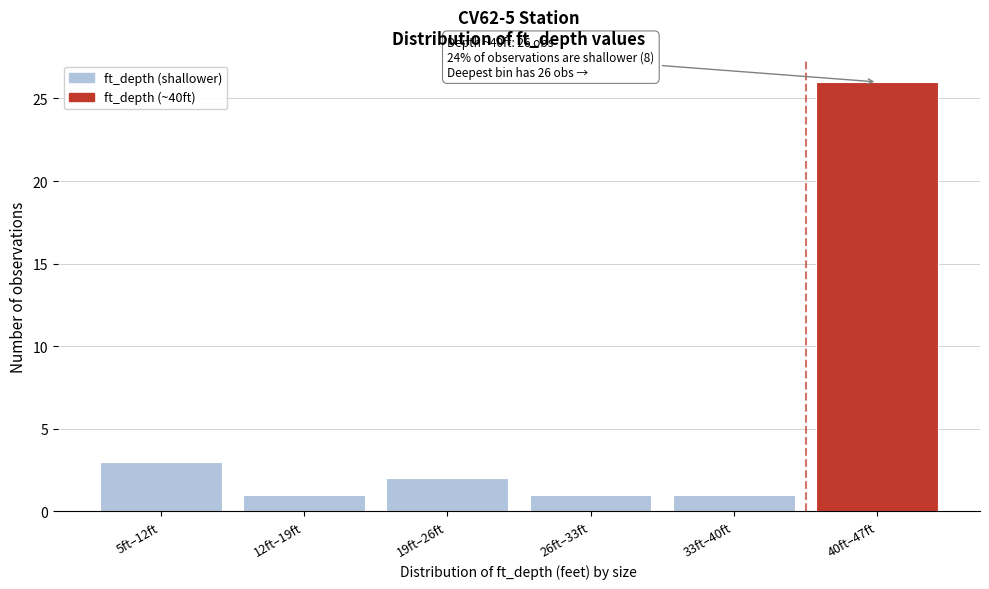

Reading left to right, what are all the values shown in this chart?

3	1	2	1	1	26